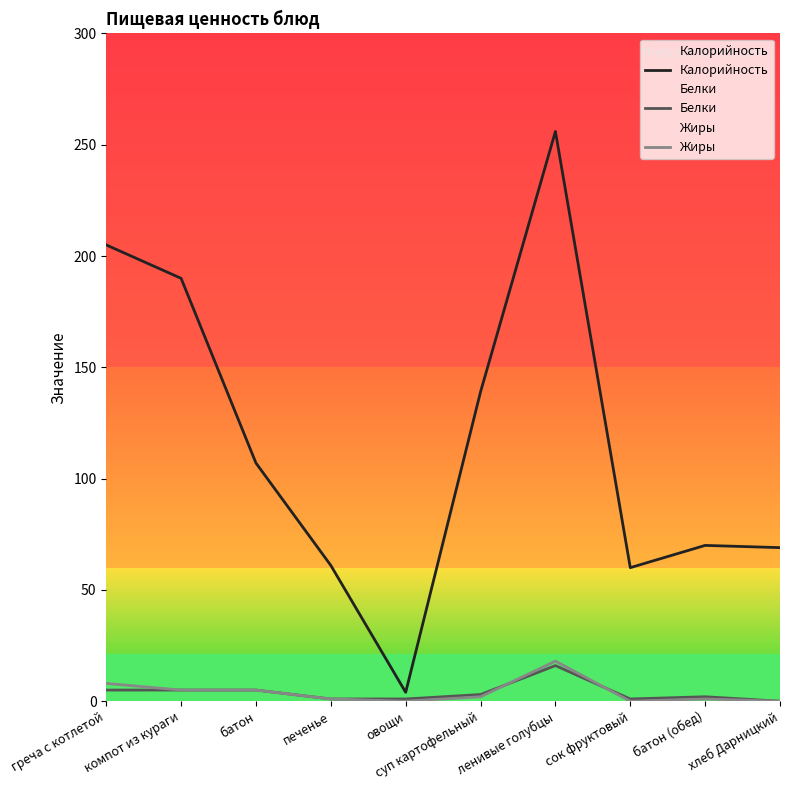

List the series in order of their peak value, lowest first.

Белки, Жиры, Калорийность